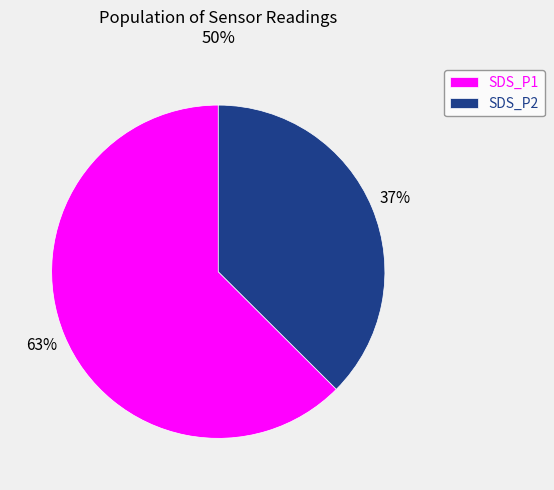

Is there any slice that represents more than half of the pie?

Yes